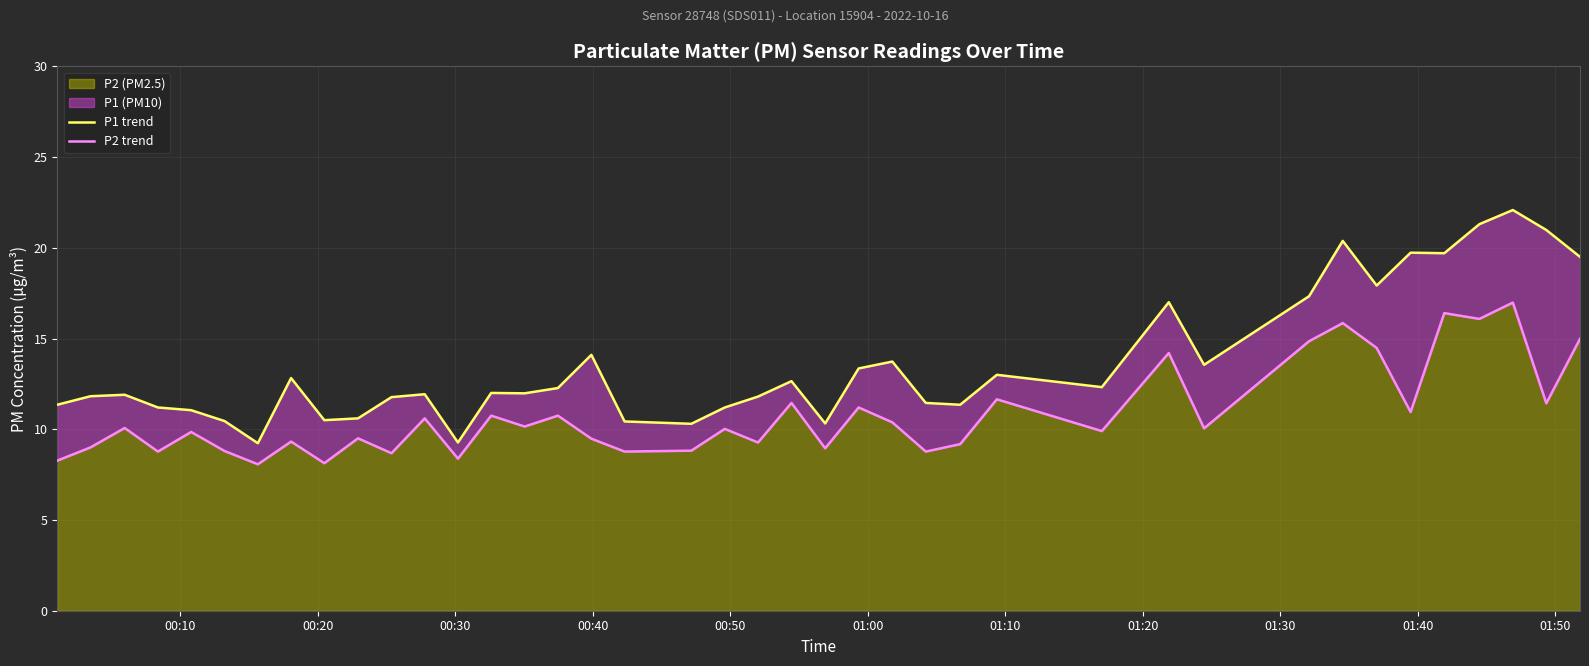

True or false: P2 trend and P1 trend intersect in this chart.

False